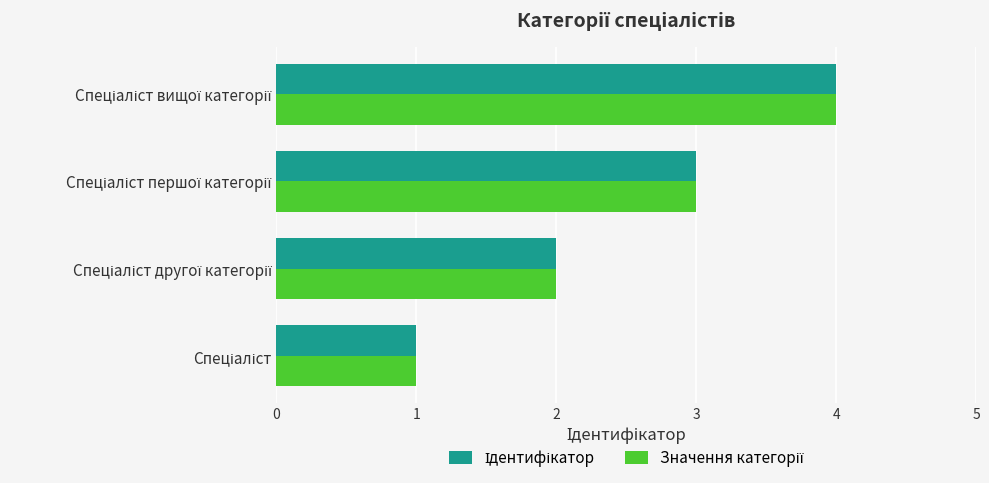

What is the maximum value shown in the chart?

4